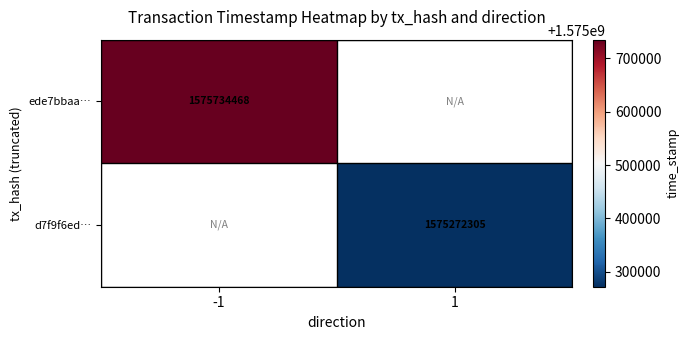

The ede7bbaa… series shows 1575734468 at -1. True or false?

True